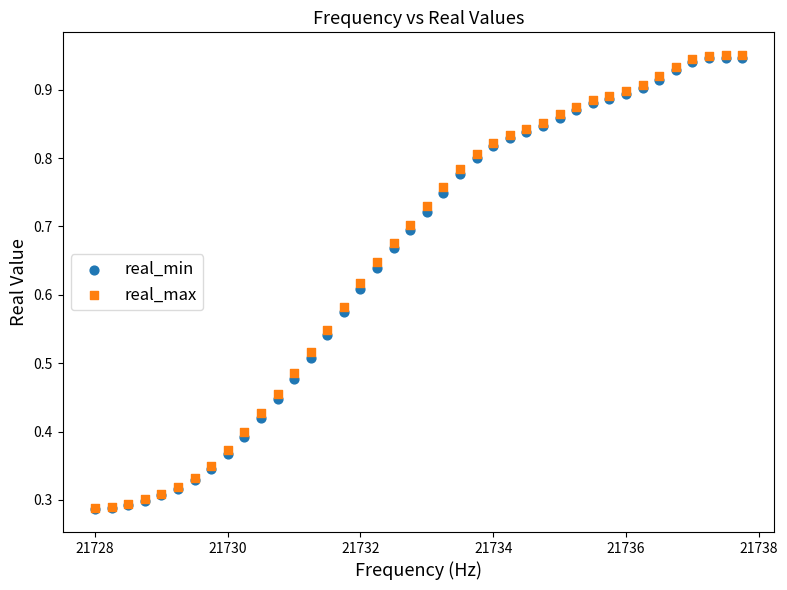

What are all the series names shown in the legend?

real_min, real_max